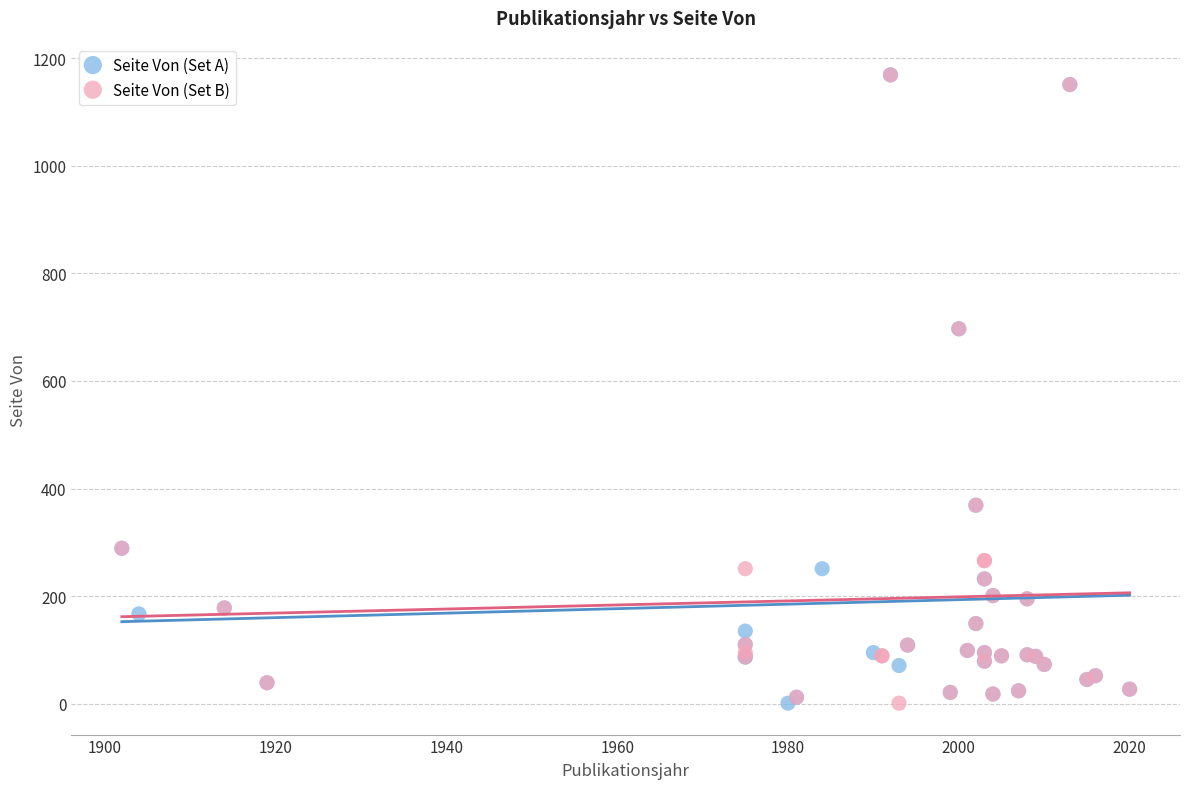

What are all the series names shown in the legend?

Seite Von (Set A), Seite Von (Set B)